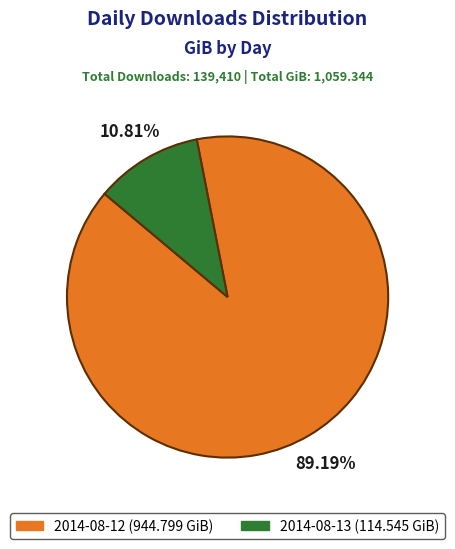

True or false: 2014-08-13 accounts for 1% of the total.

False